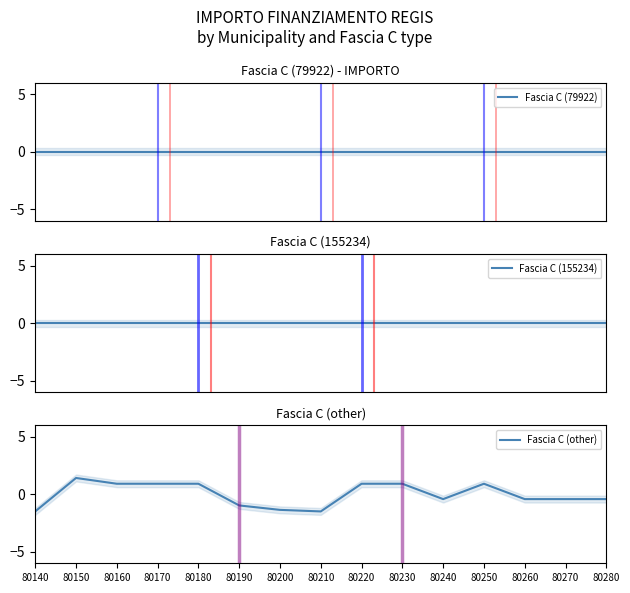

What is the total value across all series at 80280?

-0.4